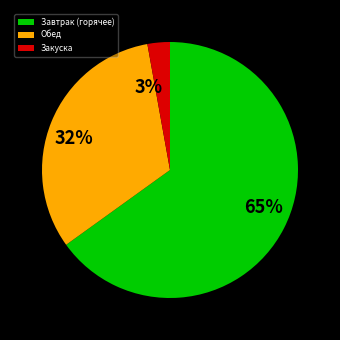

True or false: Закуска accounts for 3% of the total.

True